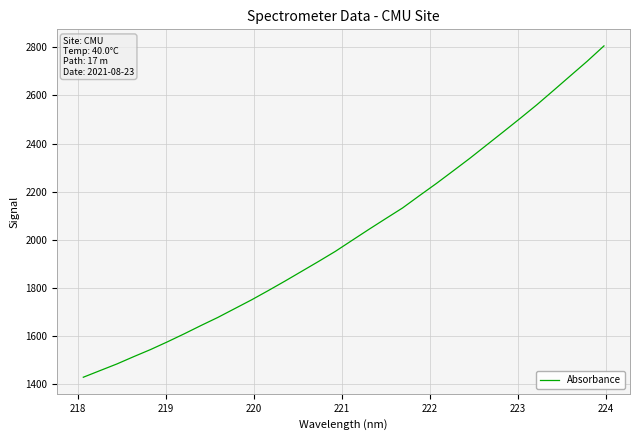

What is the minimum value shown in the chart?

1428.7